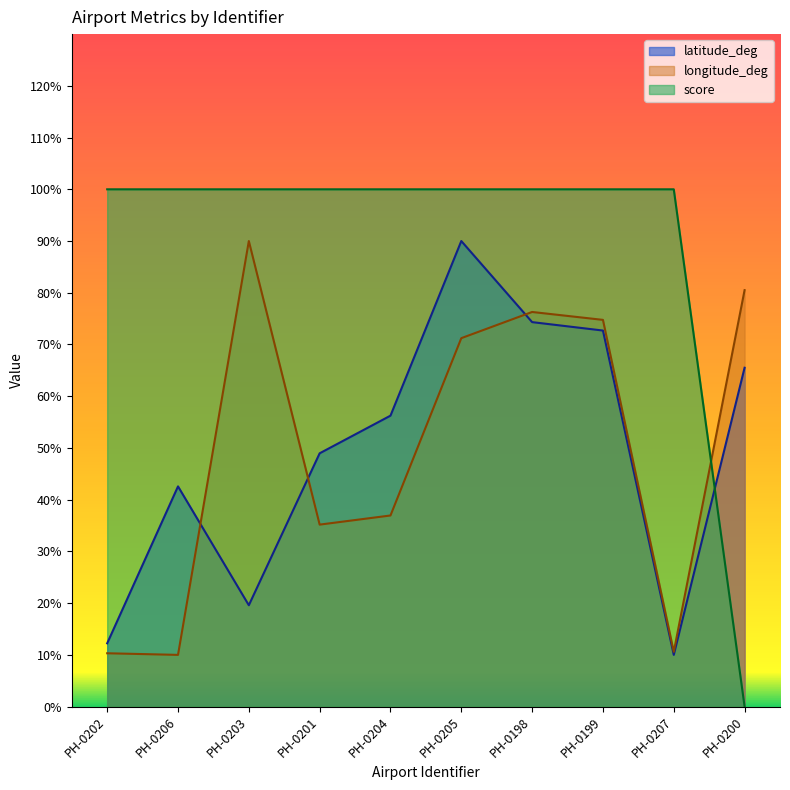

How many lines are shown in the chart?

3